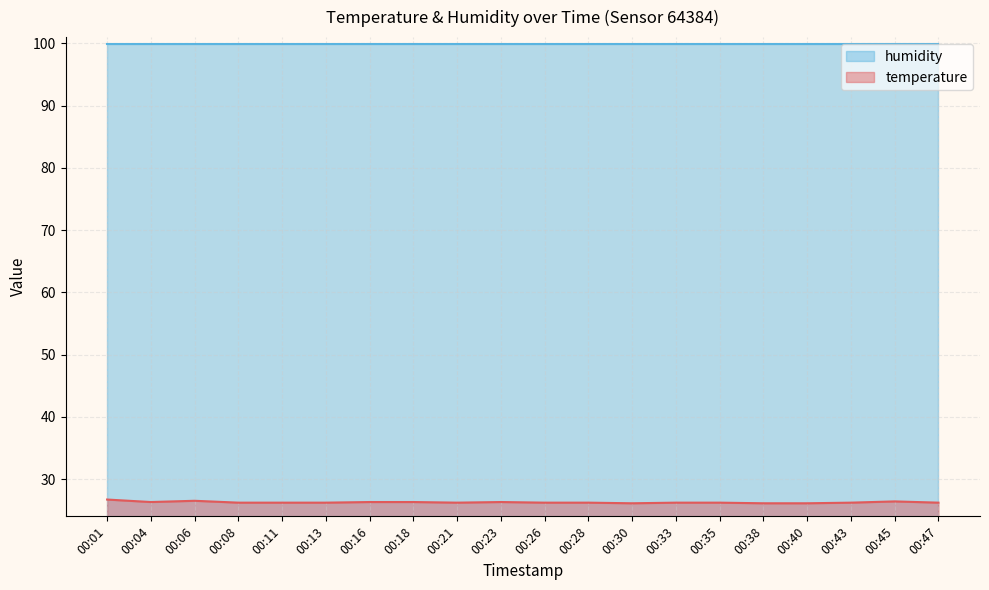

Which has a higher value, 00:23 or 00:06?

00:06